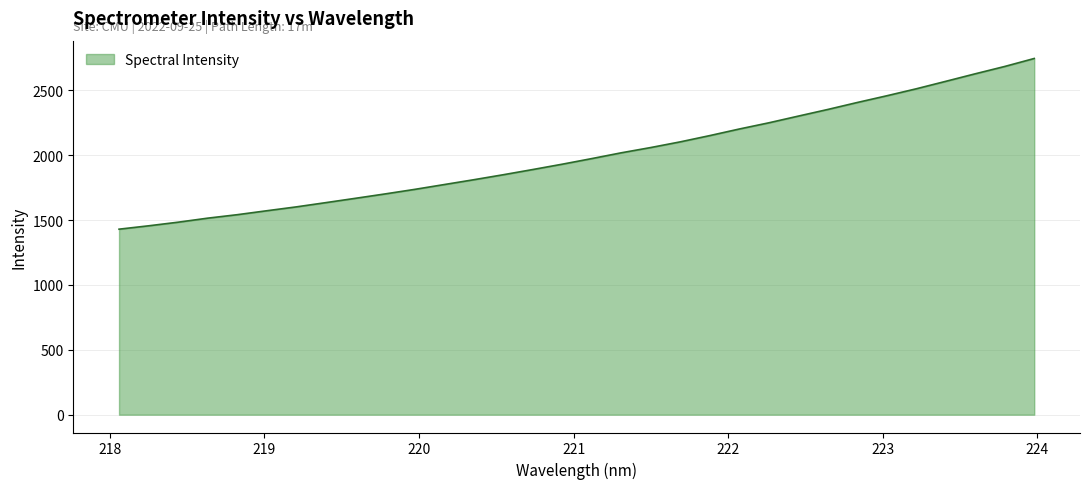

How many lines are shown in the chart?

1